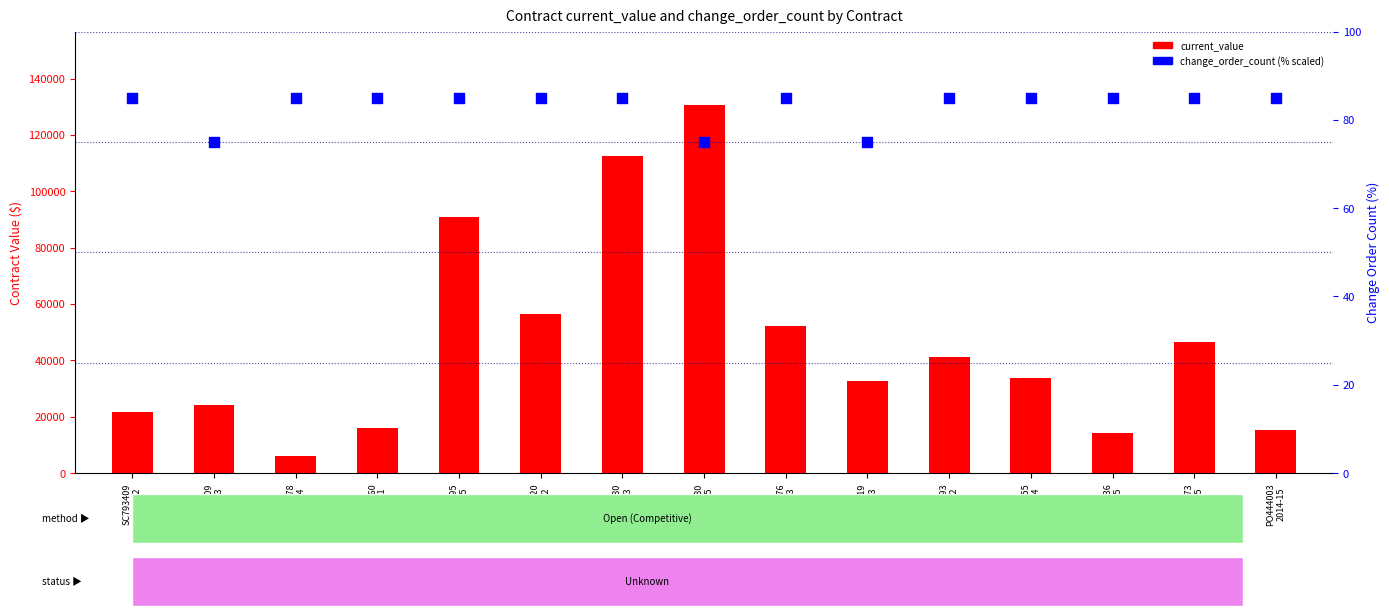

At how many categories does at least one series exceed 57490?

3